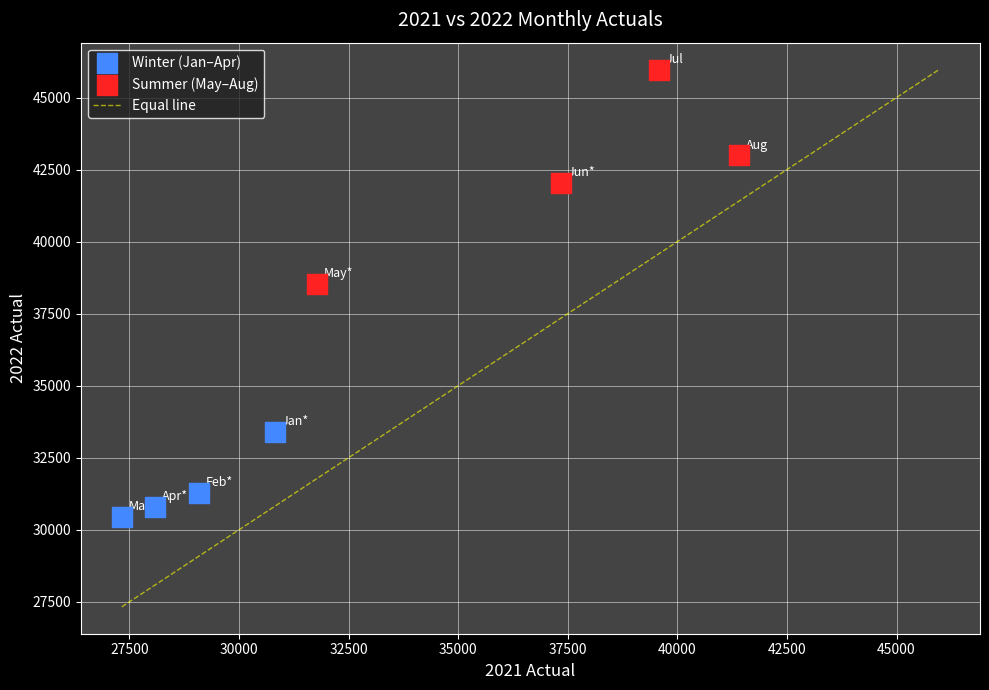

Which series reaches the maximum Y coordinate?

Summer (May–Aug)